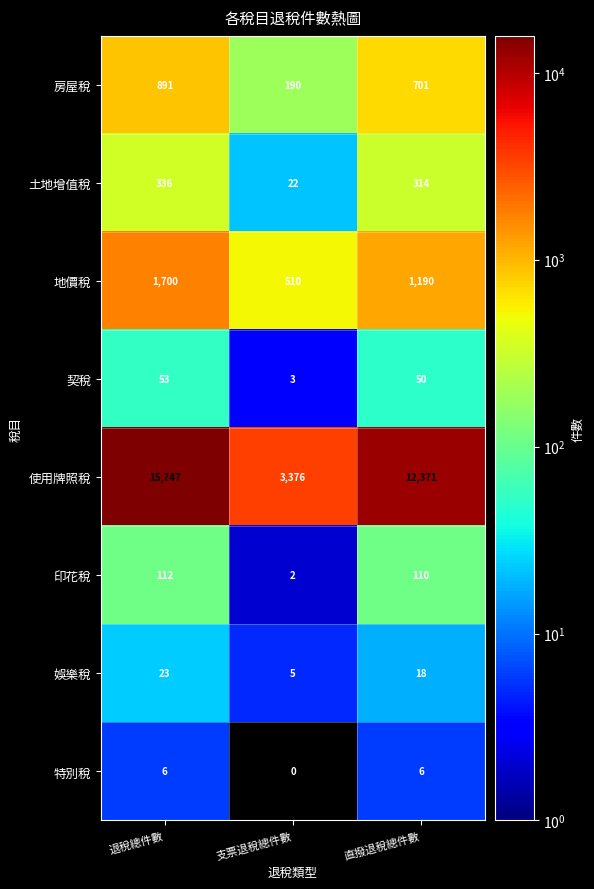

Reading left to right, what are all the values shown in this chart?

房屋稅: 退稅總件數=891	支票退稅總件數=190	直撥退稅總件數=701
土地增值稅: 退稅總件數=336	支票退稅總件數=22	直撥退稅總件數=314
地價稅: 退稅總件數=1700	支票退稅總件數=510	直撥退稅總件數=1190
契稅: 退稅總件數=53	支票退稅總件數=3	直撥退稅總件數=50
使用牌照稅: 退稅總件數=15747	支票退稅總件數=3376	直撥退稅總件數=12371
印花稅: 退稅總件數=112	支票退稅總件數=2	直撥退稅總件數=110
娛樂稅: 退稅總件數=23	支票退稅總件數=5	直撥退稅總件數=18
特別稅: 退稅總件數=6	支票退稅總件數=0	直撥退稅總件數=6